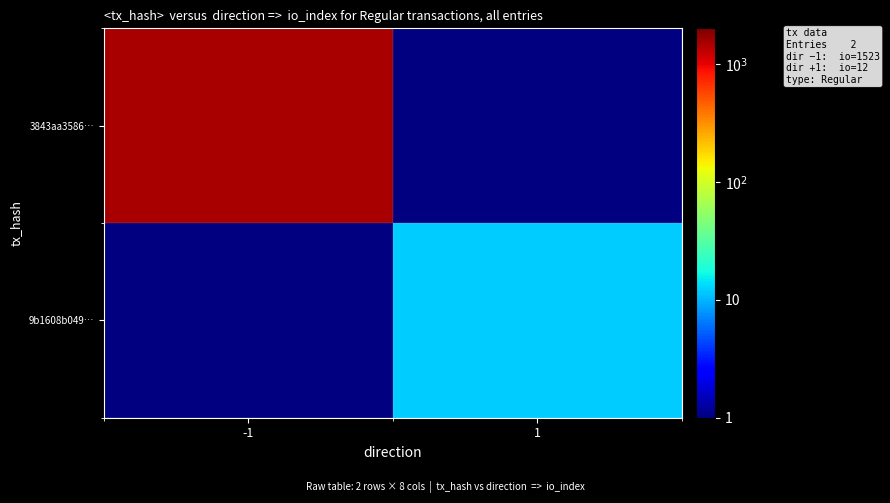

Which series has the largest range (max minus min)?

3843aa3586…